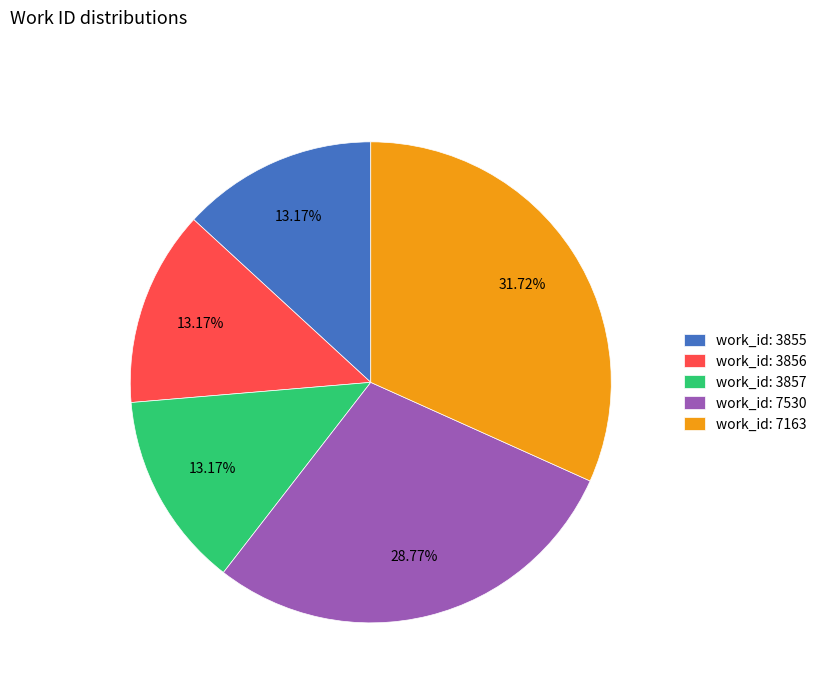

Does any single category account for the majority?

No